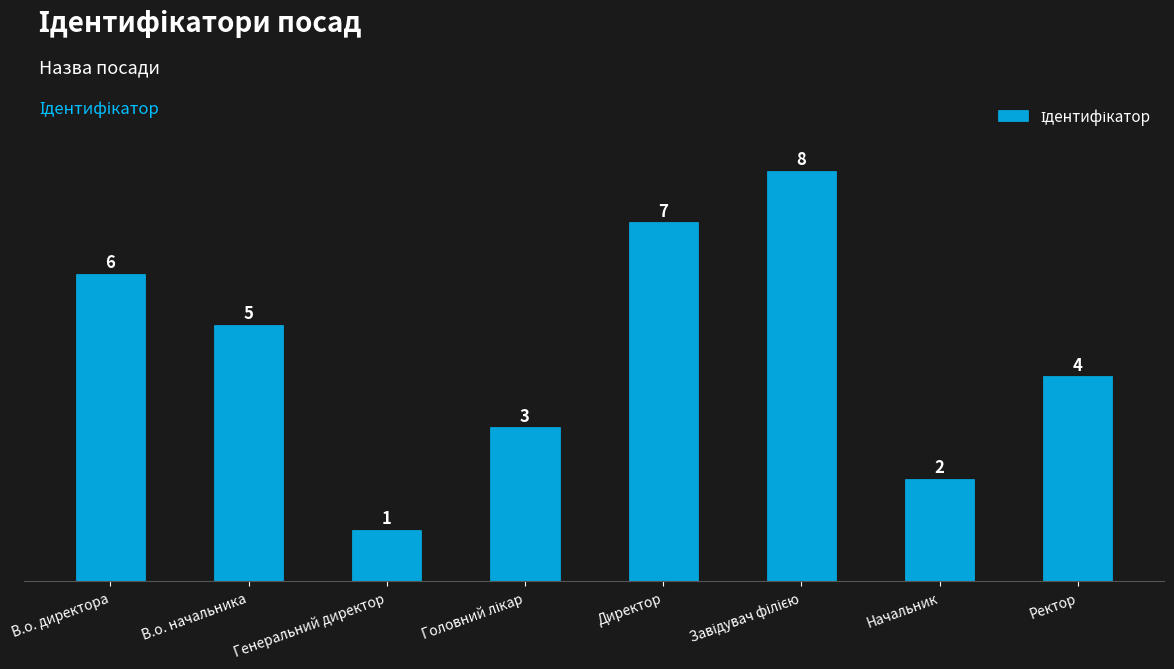

True or false: the data shows 6 at В.о. директора.

True